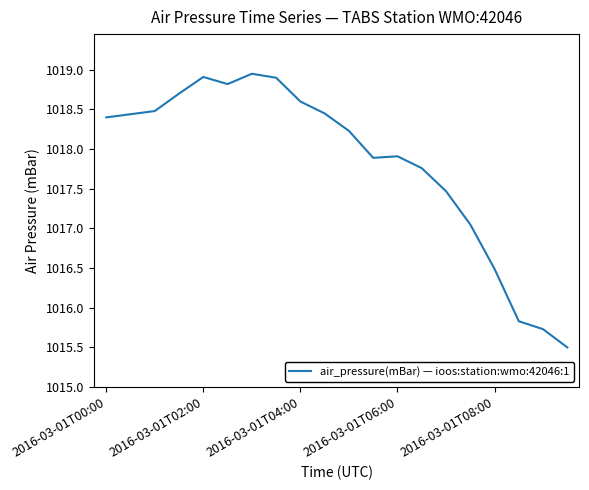

Is this an area chart (filled region under the line)?

No